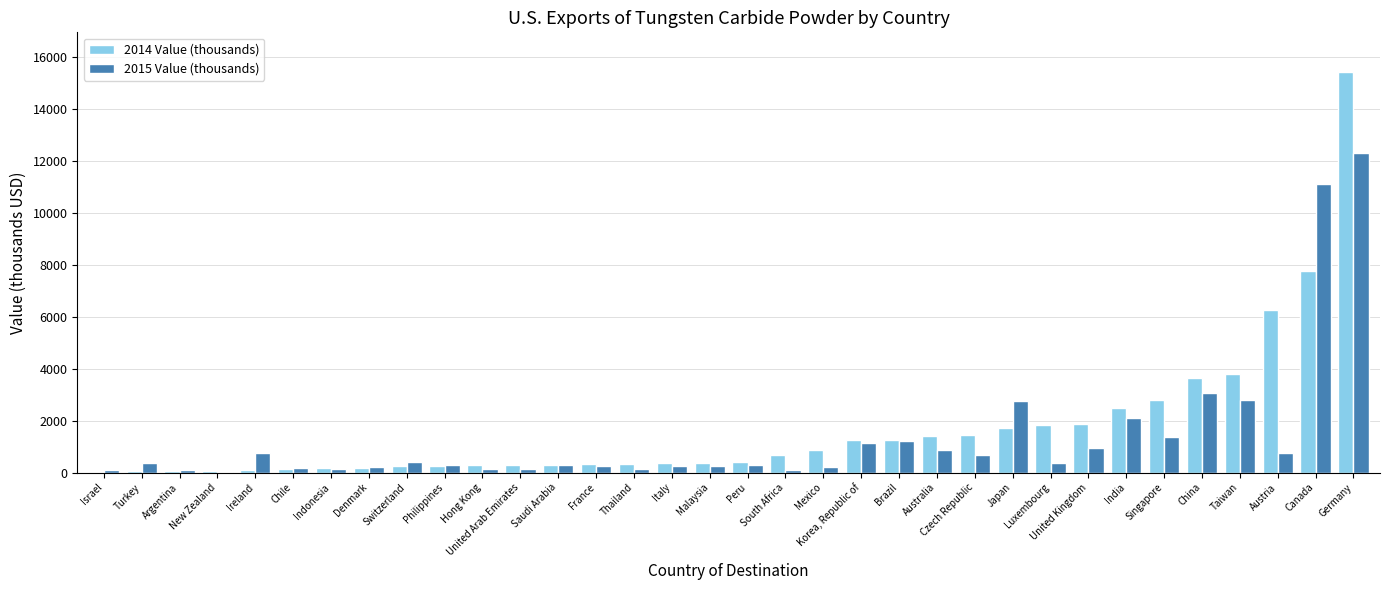

At which category does the chart reach its peak across all series?

Germany